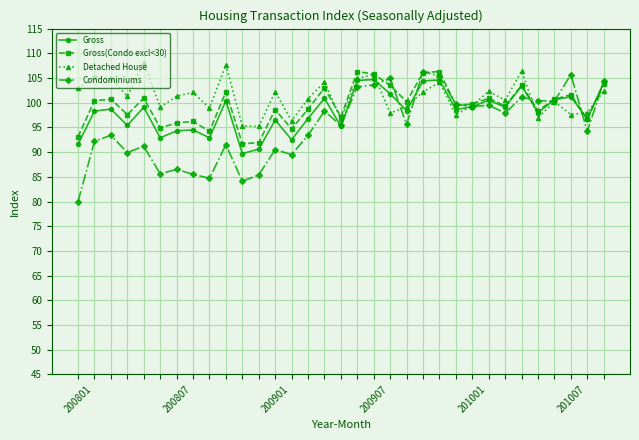

Which series has the widest spread of values?

Condominiums